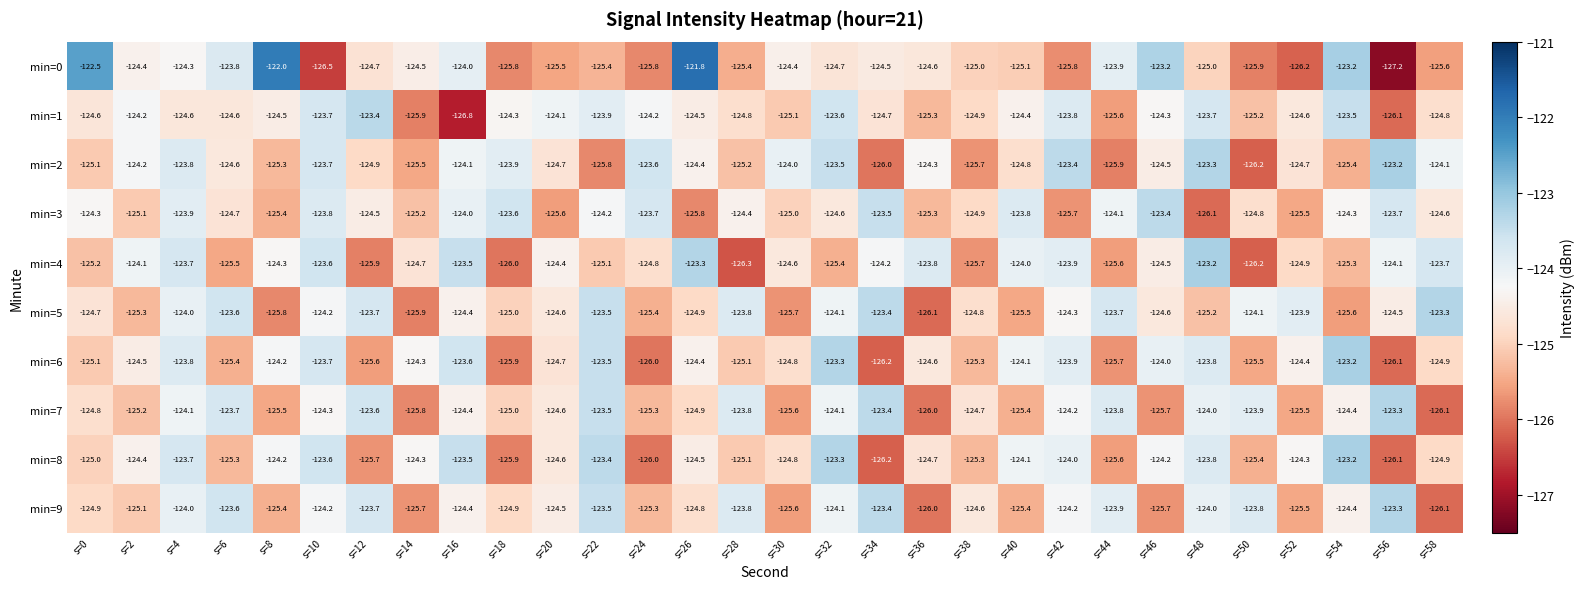

Between s=12 and s=38, which series saw the biggest shift?

min=1